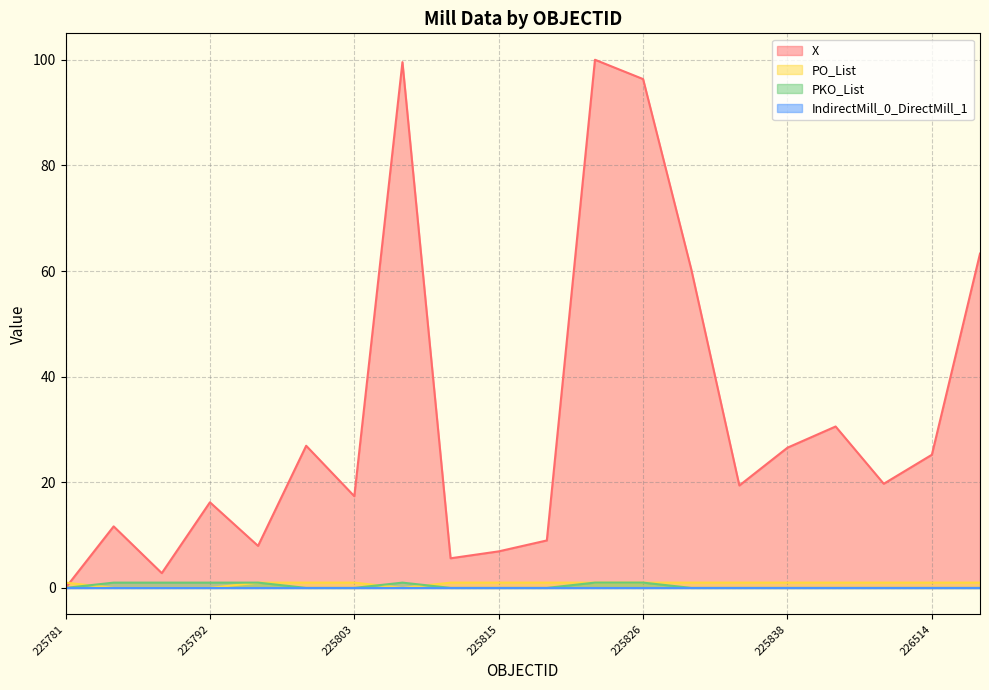

What is the average value of the PO_List series?

0.8